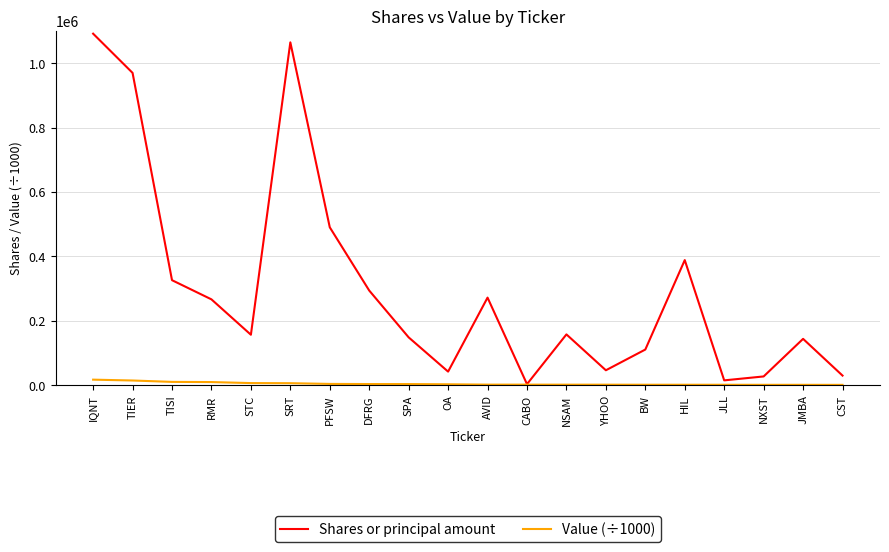

Does the chart display data point markers on the line(s)?

No